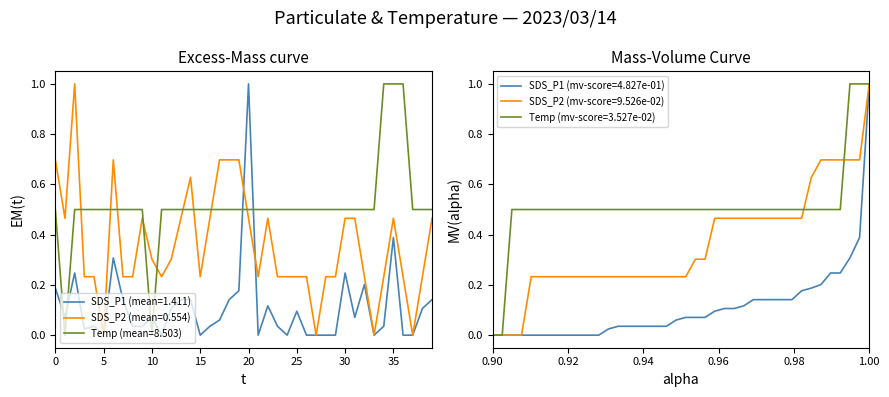

Reading left to right, what are all the values shown in this chart?

SDS_P1: 0.2	0.1	0.2	0.0	0.0	0.0	0.3	0.1	0.0	0.0	0.1	0.0	0.1	0.1	0.1	0.0	0.0	0.1	0.1	0.2	1.0	0.0	0.1	0.0	0.0	0.1	0.0	0.0	0.0	0.0	0.2	0.1	0.2	0.0	0.0	0.4	0.0	0.0	0.1	0.1
SDS_P2: 0.7	0.5	1.0	0.2	0.2	0.0	0.7	0.2	0.2	0.5	0.3	0.2	0.3	0.5	0.6	0.2	0.5	0.7	0.7	0.7	0.5	0.2	0.5	0.2	0.2	0.2	0.2	0.0	0.2	0.2	0.5	0.5	0.2	0.0	0.2	0.5	0.2	0.0	0.2	0.5
Temp: 0.5	0.0	0.5	0.5	0.5	0.5	0.5	0.5	0.5	0.5	0.0	0.5	0.5	0.5	0.5	0.5	0.5	0.5	0.5	0.5	0.5	0.5	0.5	0.5	0.5	0.5	0.5	0.5	0.5	0.5	0.5	0.5	0.5	0.5	1.0	1.0	1.0	0.5	0.5	0.5